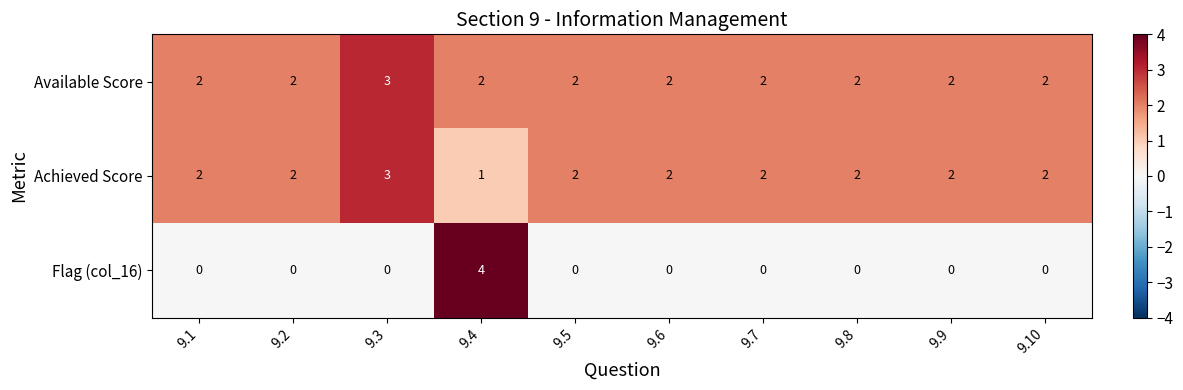

How many distinct data groups are displayed?

3